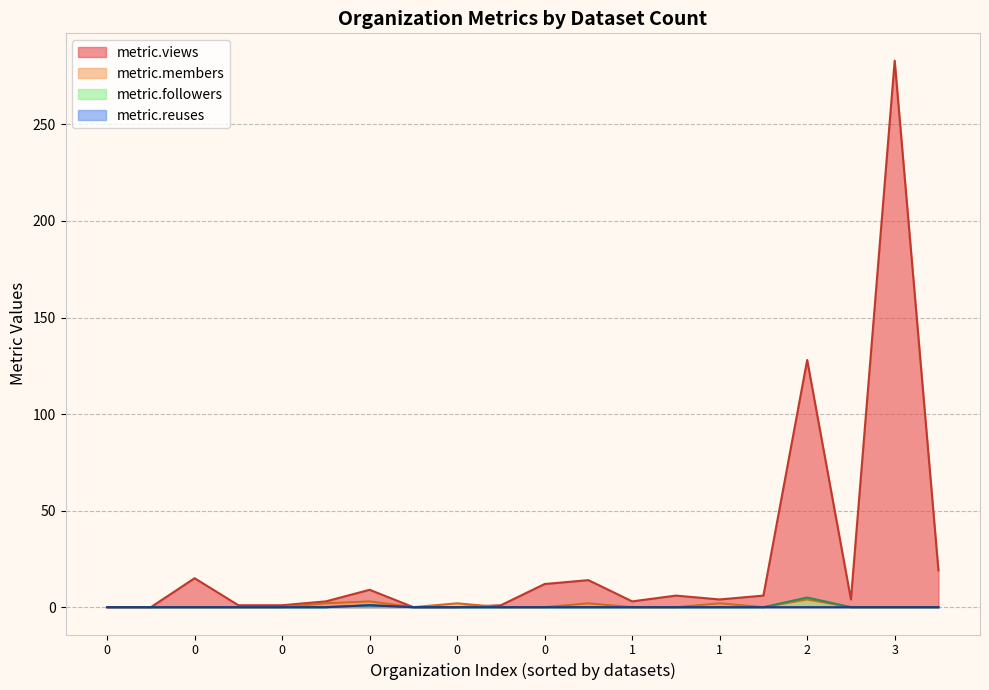

The value of metric.views at 0 is 2. True or false?

False